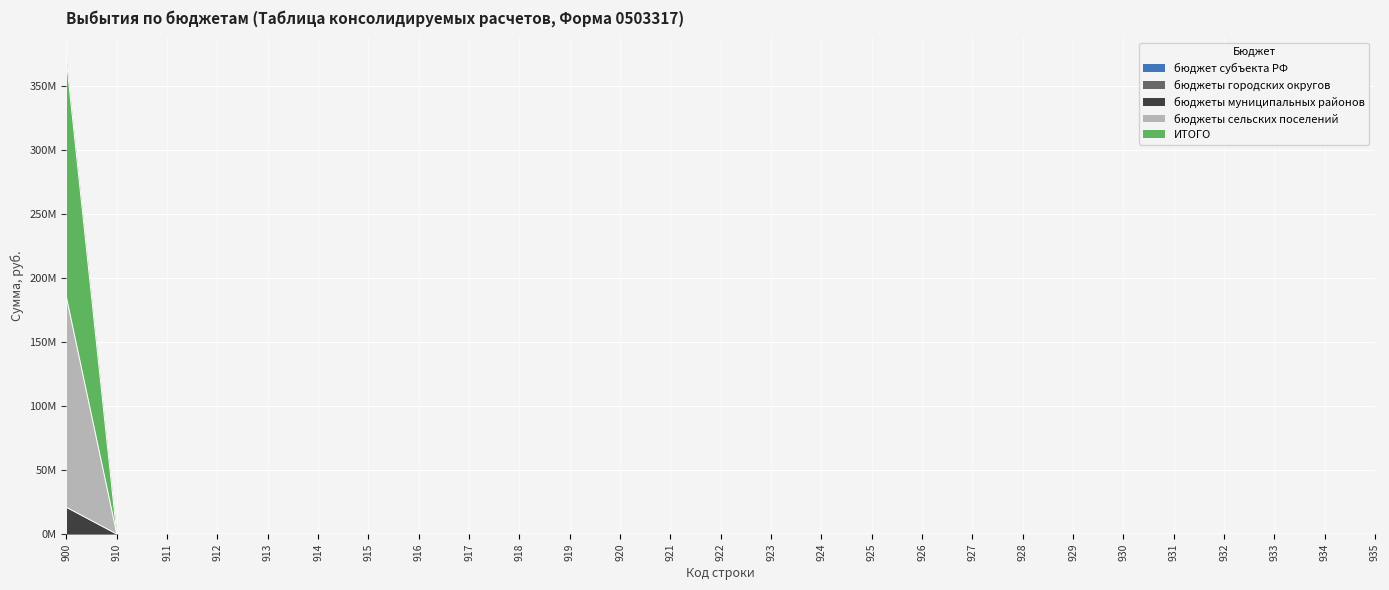

The value of бюджеты муниципальных районов at 927 is 10920212.2. True or false?

False